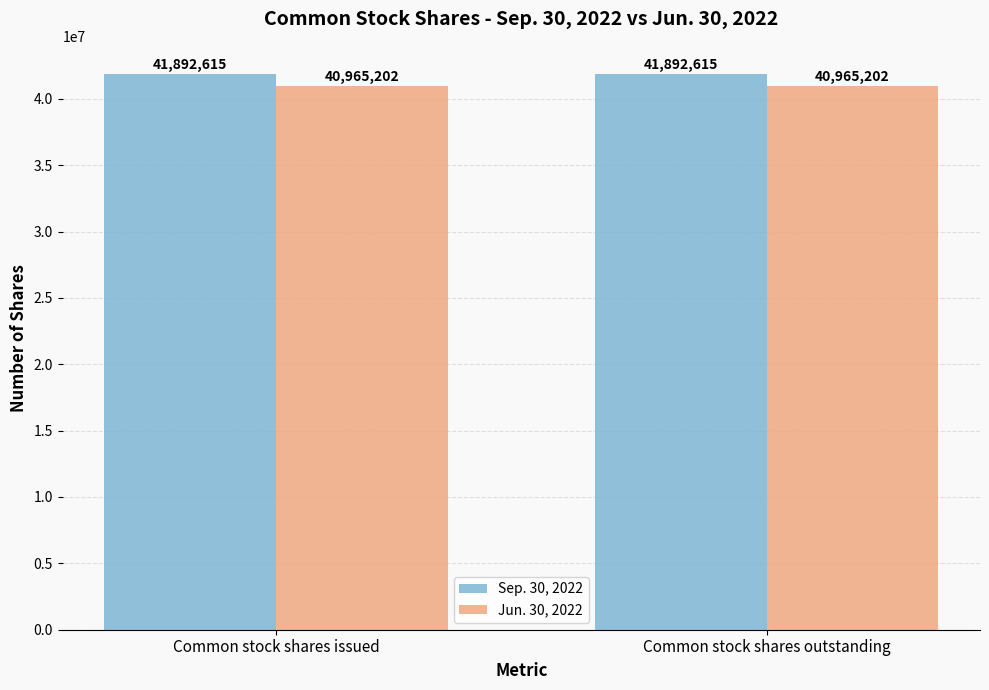

Is the value of Sep. 30, 2022 at Common stock shares issued greater than the value of Jun. 30, 2022 at Common stock shares outstanding?

Yes